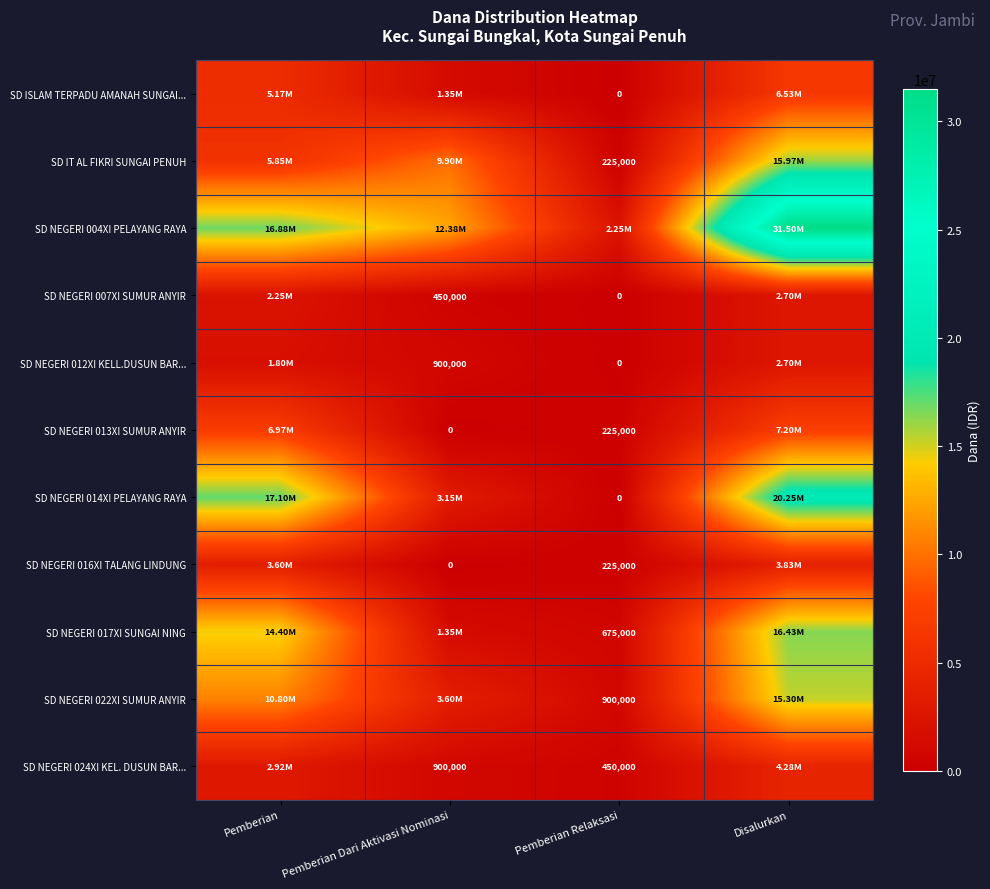

Which series changed the most between Pemberian and Pemberian Relaksasi?

SD NEGERI 014XI PELAYANG RAYA